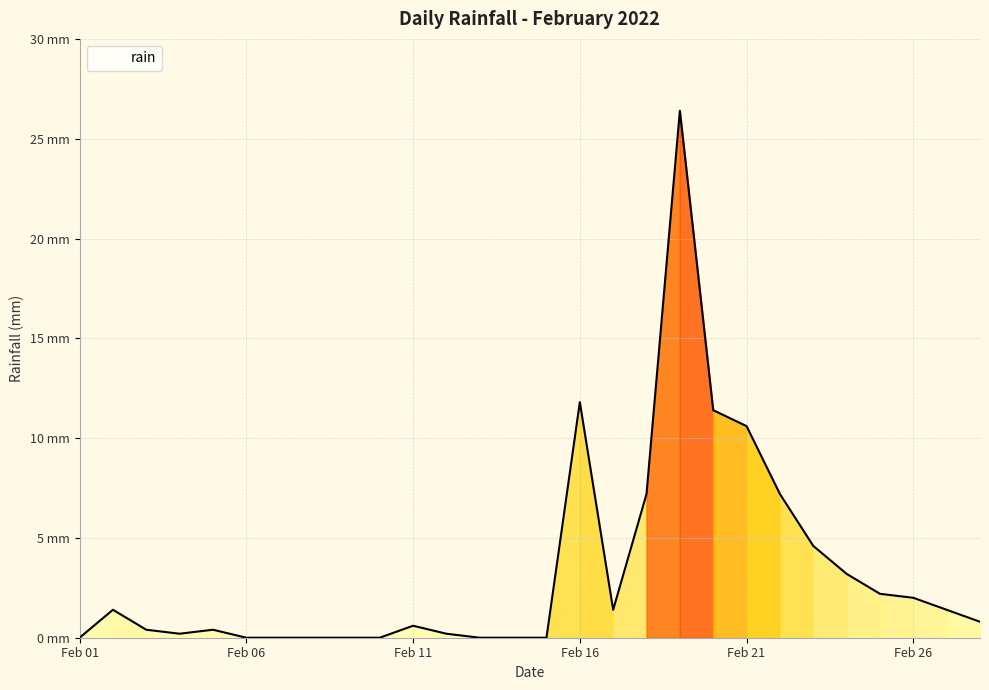

What is the difference between the second highest and minimum values?

11.8